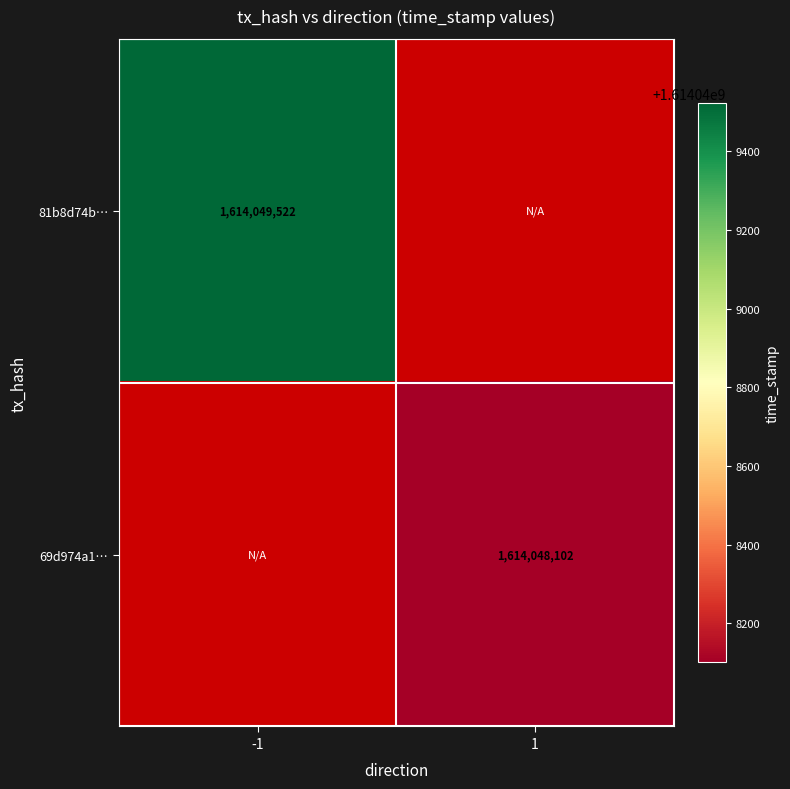

Rank the series by their average value, from highest to lowest.

81b8d74ba34d80a78d7a319aa7d27c68c9003b6, 69d974a1249b26fd3fee5df6ba678f35e0a35ba